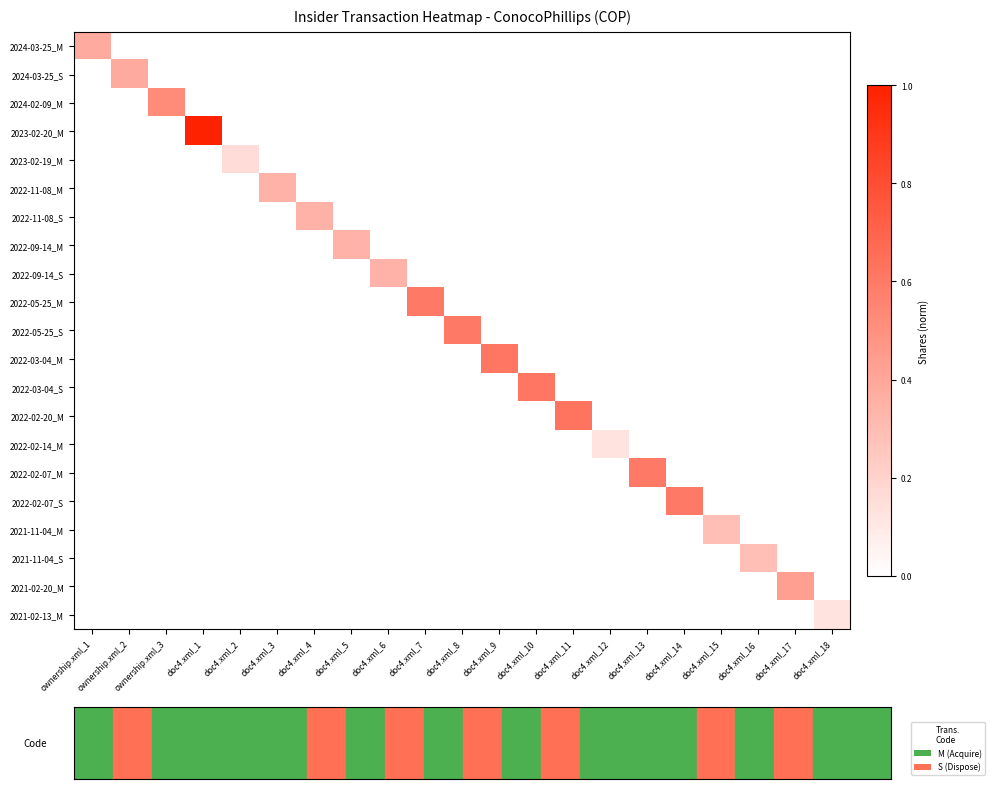

At which category is the sum across all series the highest?

doc4.xml_1